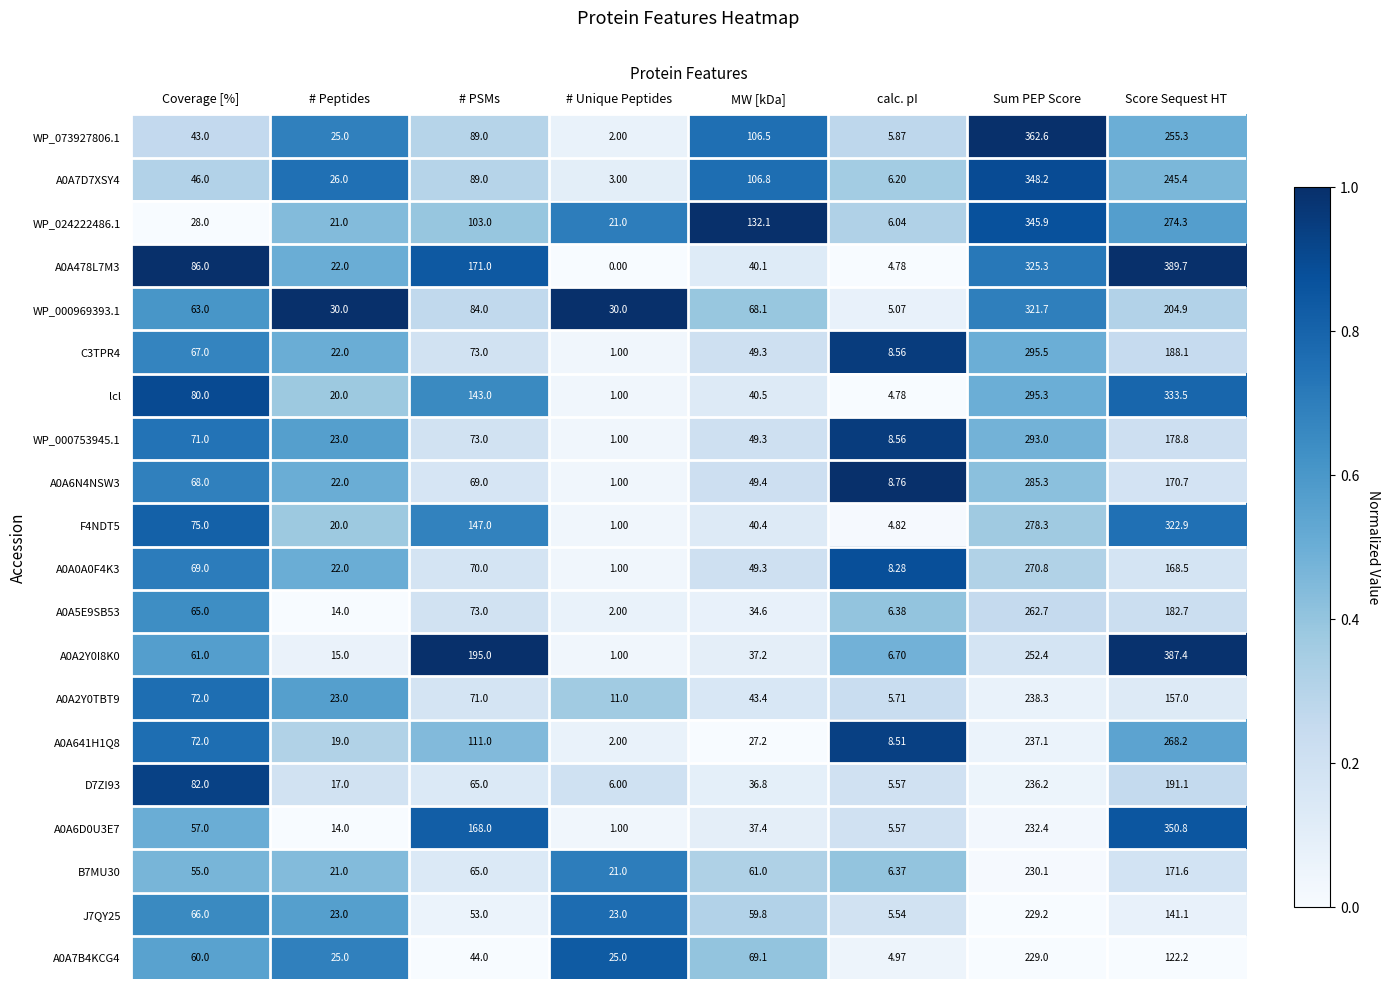

At which label does A0A7D7XSY4 reach its minimum?

# Unique Peptides